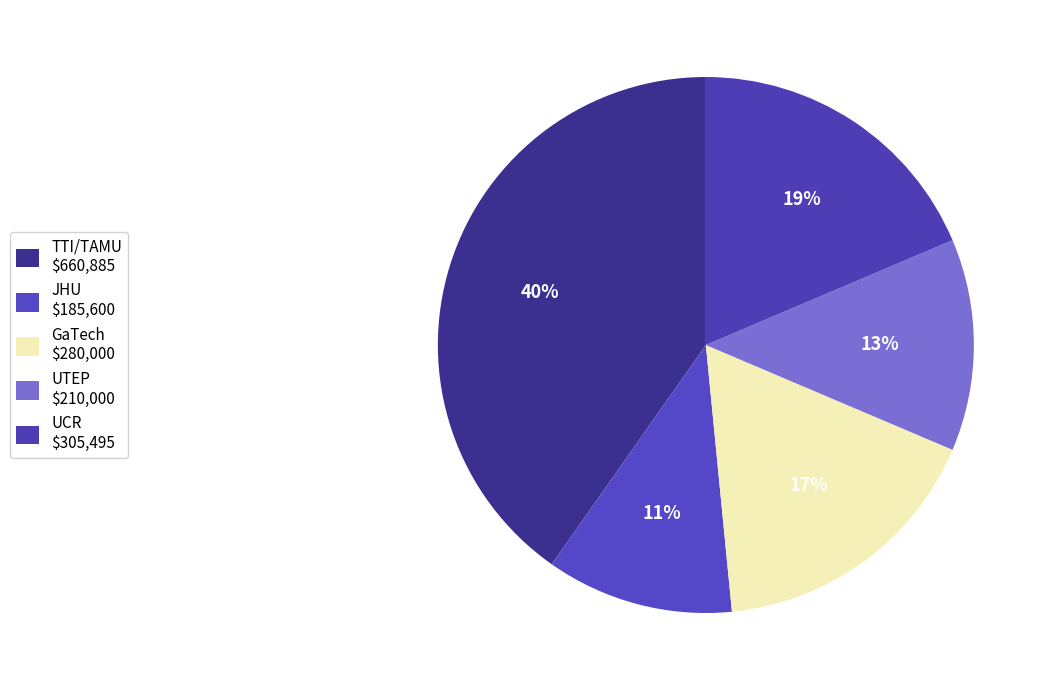

Is it true that GaTech is 9% of the pie?

False